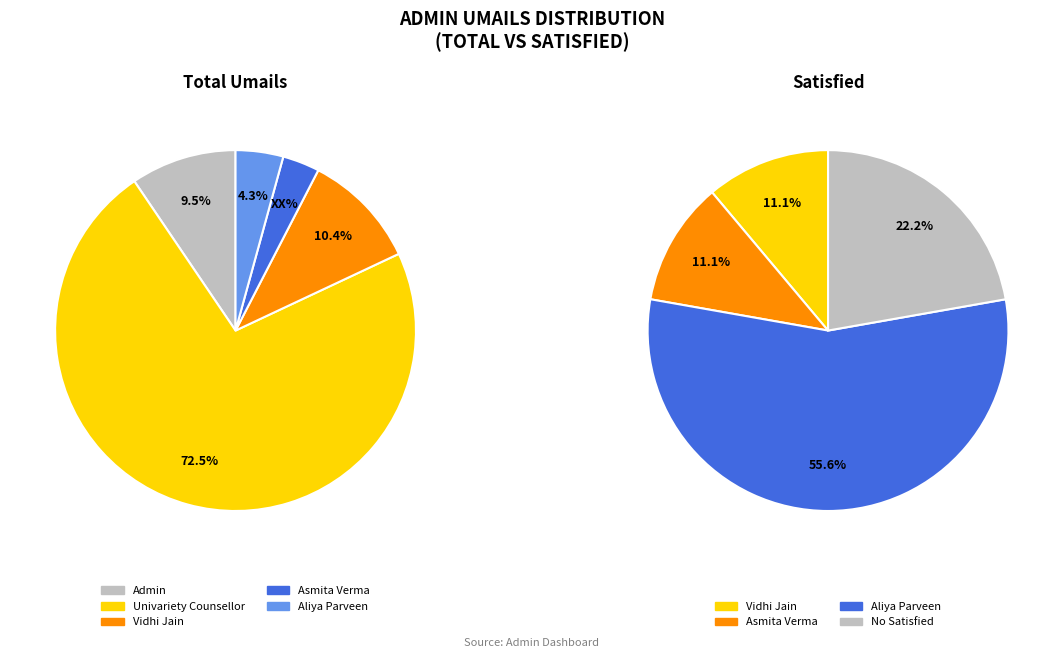

To the nearest percent, what is the difference between the Vidhi Jain and Asmita Verma slice percentages?

7%